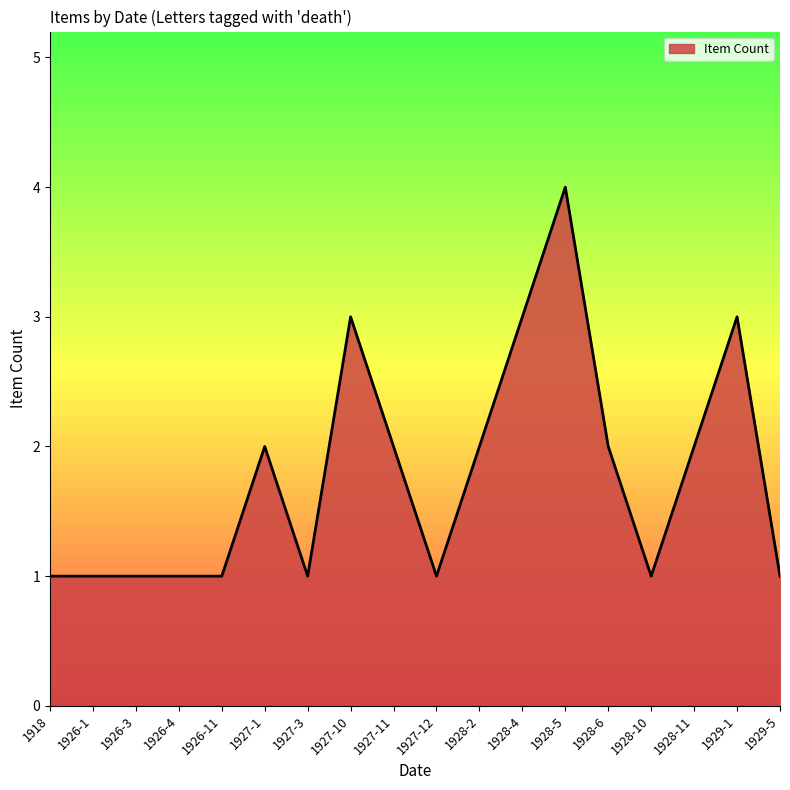

Which label corresponds to the largest value in the chart?

1928-5